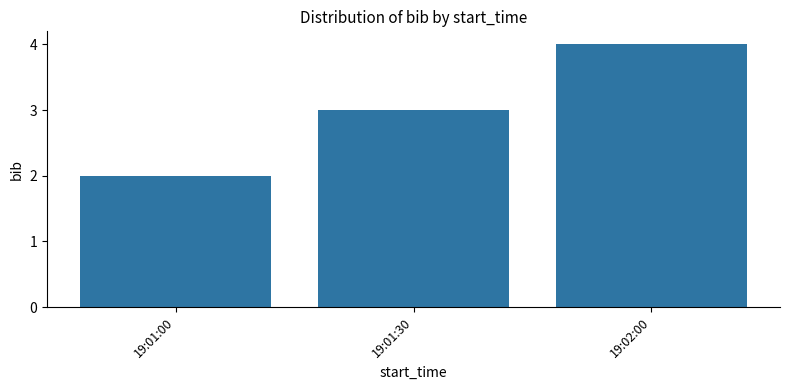

Reading left to right, what are all the values shown in this chart?

19:01:00=2	19:01:30=3	19:02:00=4